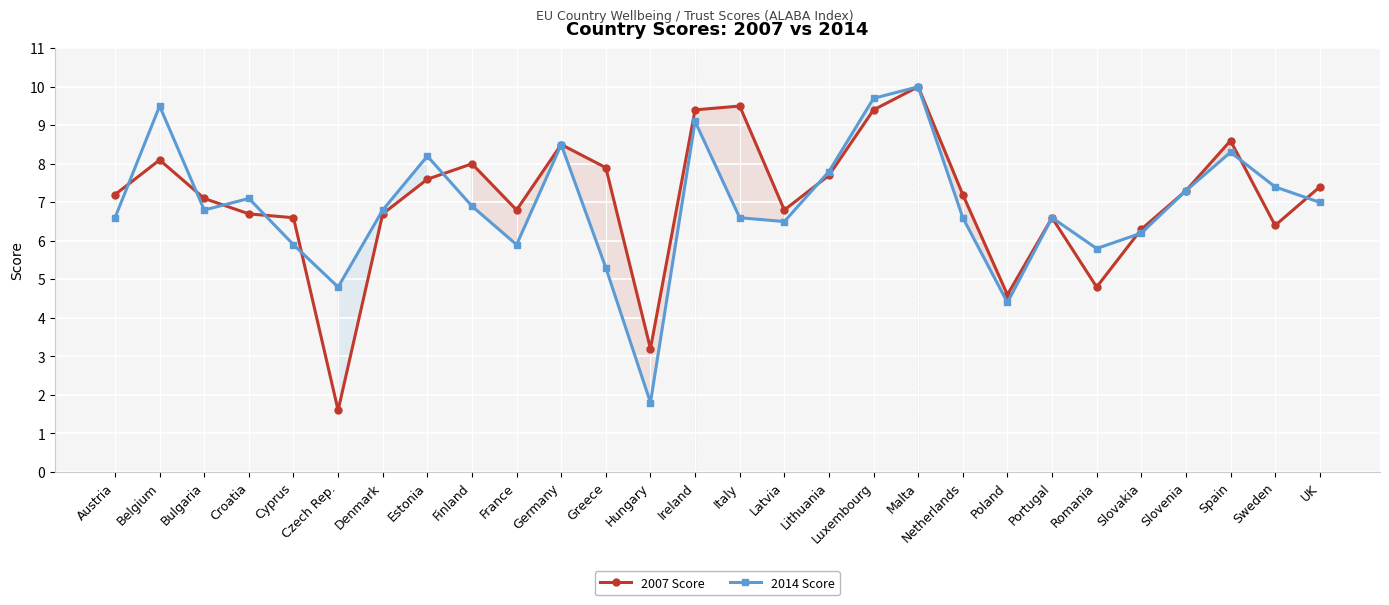

What is the maximum value shown in the chart?

10.0